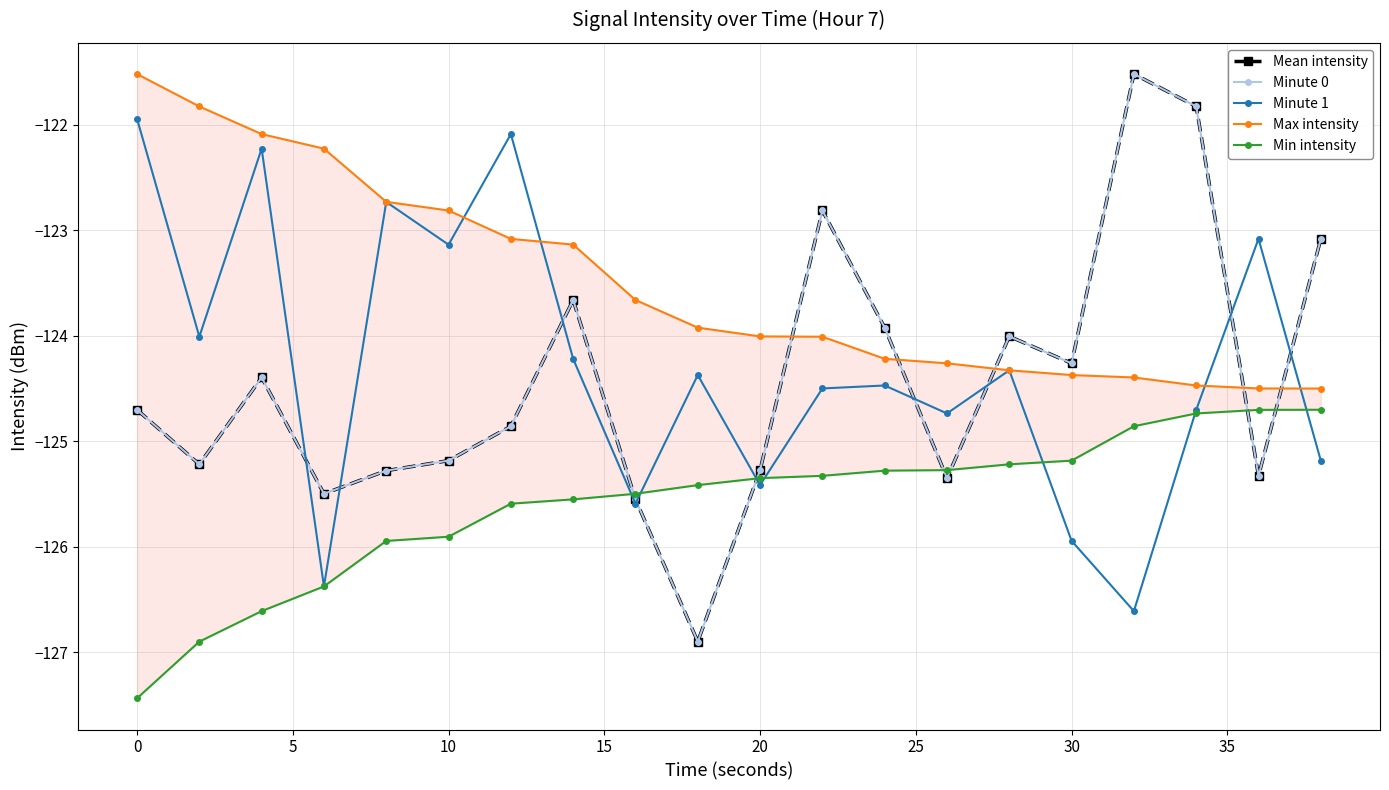

Reading left to right, what are all the values shown in this chart?

Mean intensity: -124.7	-125.2	-124.4	-125.5	-125.3	-125.2	-124.9	-123.7	-125.5	-126.9	-125.3	-122.8	-123.9	-125.3	-124.0	-124.3	-121.5	-121.8	-125.3	-123.1
Minute 0: -124.7	-125.2	-124.4	-125.5	-125.3	-125.2	-124.9	-123.7	-125.5	-126.9	-125.3	-122.8	-123.9	-125.3	-124.0	-124.3	-121.5	-121.8	-125.3	-123.1
Minute 1: -121.9	-124.0	-122.2	-126.4	-122.7	-123.1	-122.1	-124.2	-125.6	-124.4	-125.4	-124.5	-124.5	-124.7	-124.3	-125.9	-126.6	-124.7	-123.1	-125.2
Max intensity: -121.5	-121.8	-122.1	-122.2	-122.7	-122.8	-123.1	-123.1	-123.7	-123.9	-124.0	-124.0	-124.2	-124.3	-124.3	-124.4	-124.4	-124.5	-124.5	-124.5
Min intensity: -127.4	-126.9	-126.6	-126.4	-125.9	-125.9	-125.6	-125.5	-125.5	-125.4	-125.3	-125.3	-125.3	-125.3	-125.2	-125.2	-124.9	-124.7	-124.7	-124.7